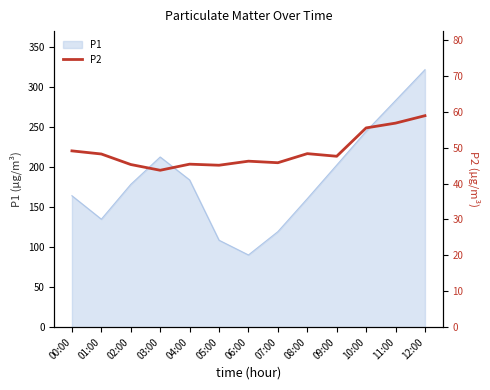

Reading right to left, extract all data points from this chart.

58.9	56.8	55.5	47.6	48.3	45.8	46.2	45.1	45.4	43.7	45.3	48.2	49.1